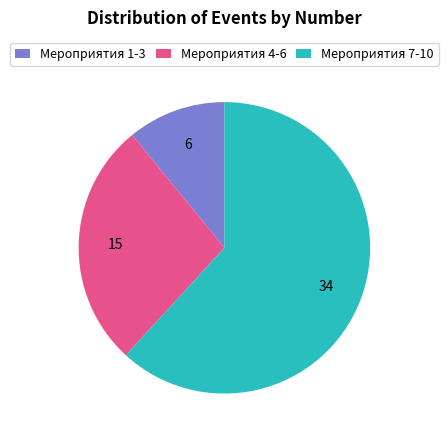

Which category has the smallest portion of the pie?

Мероприятия 1-3